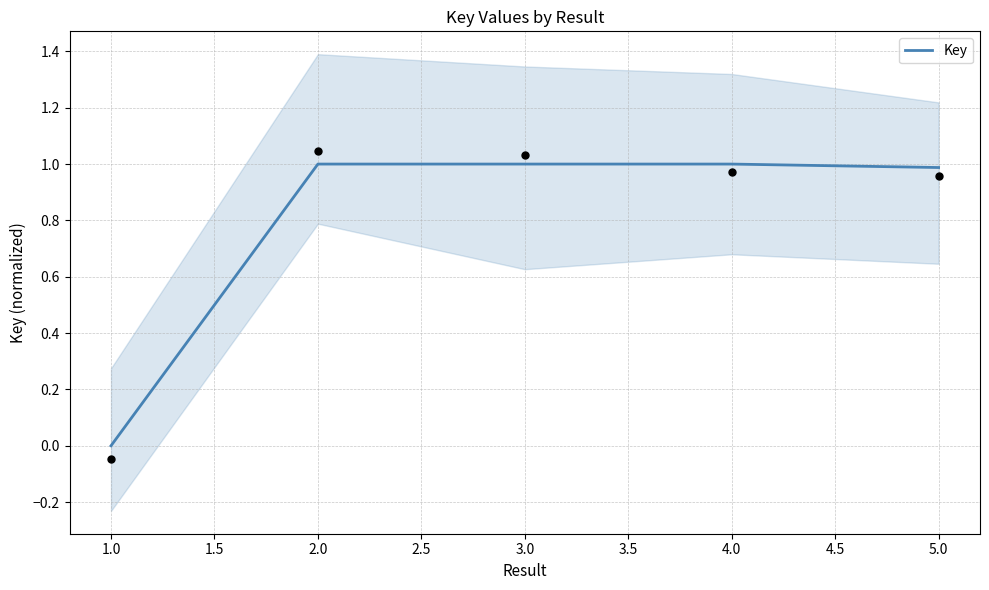

What value does the Key series have at 2.0?

1.0